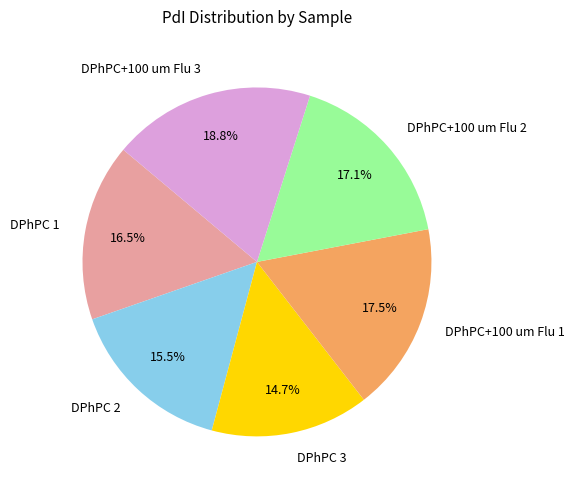

Is there any slice that represents more than half of the pie?

No